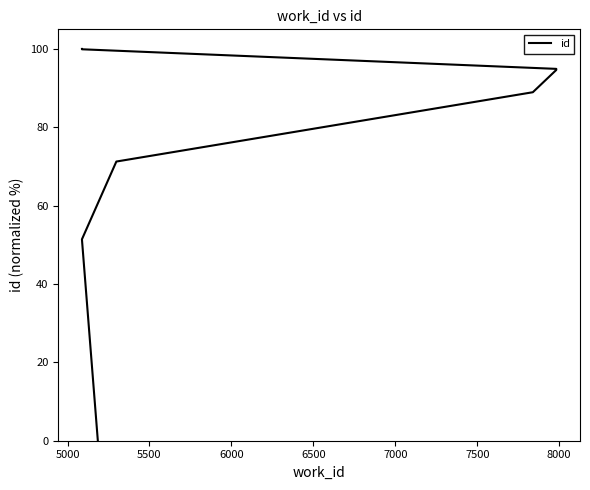

True or false: there are more than 1 points higher than both neighbors.

False